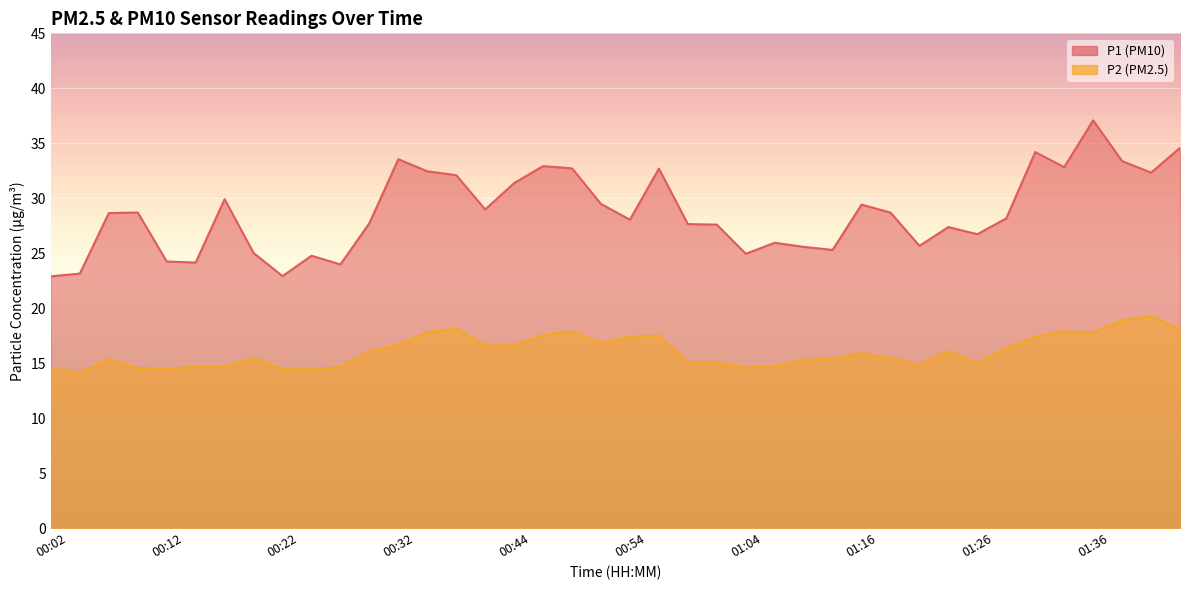

In P2, how many points are lower than both neighbors (excluding endpoints)?

10